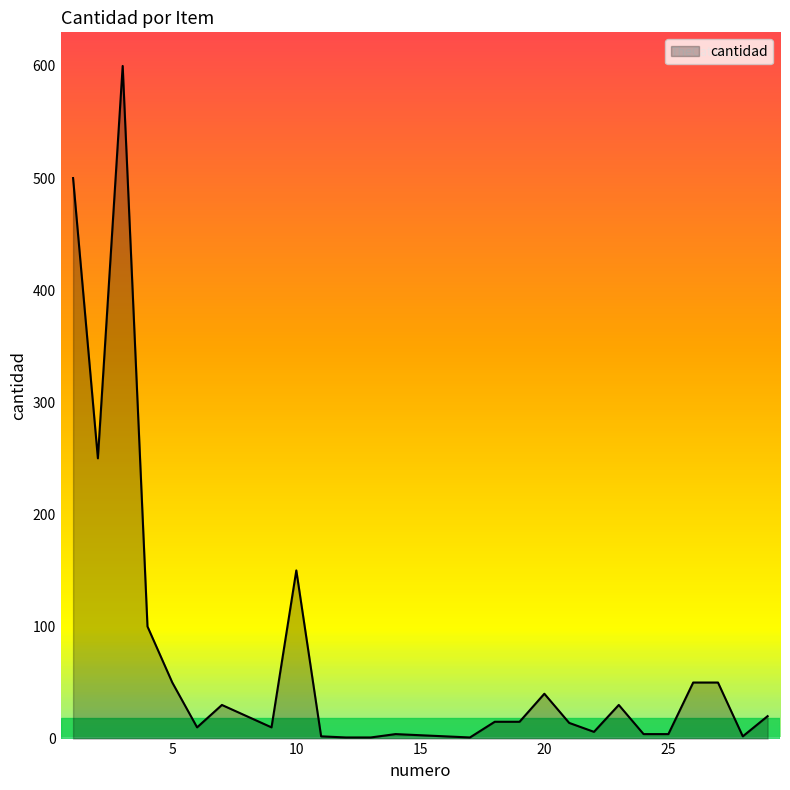

What is the smallest value displayed?

1